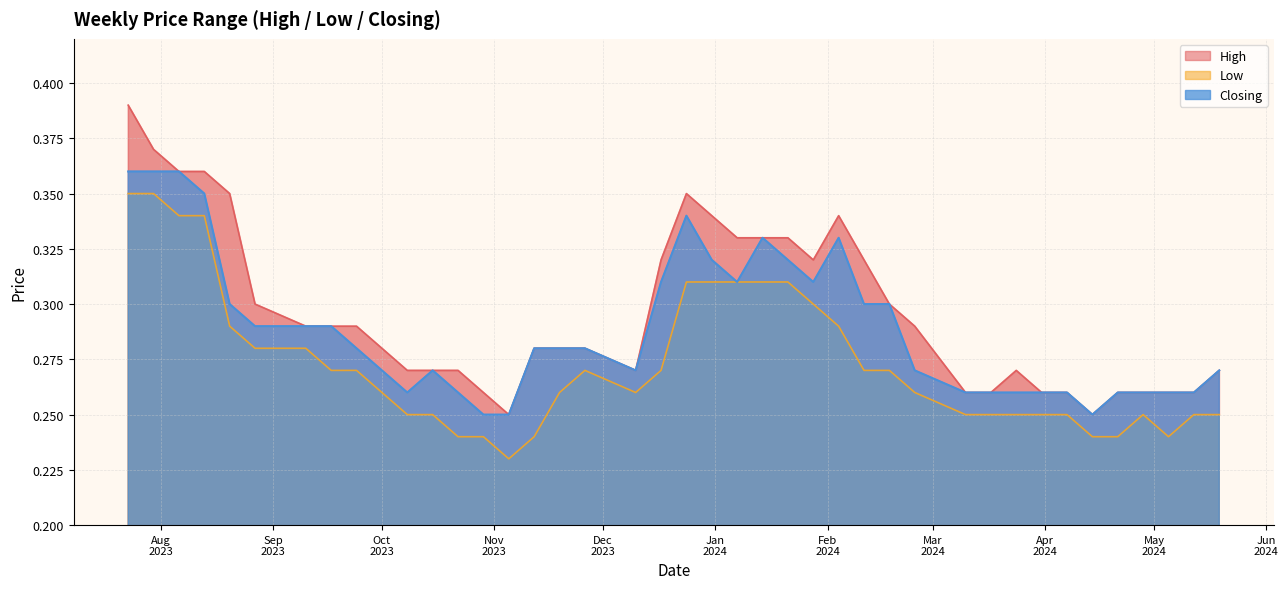

What is the difference between the maximum and minimum values in the Closing series?

0.1